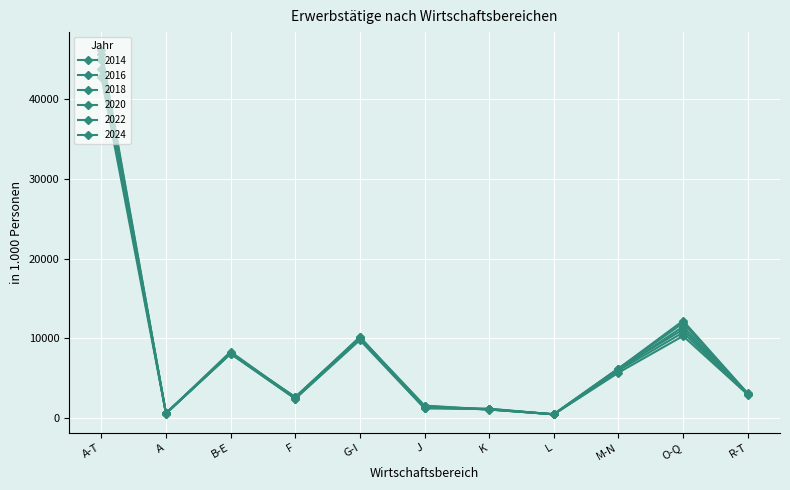

The 2022 series shows 3080 at R-T. True or false?

True